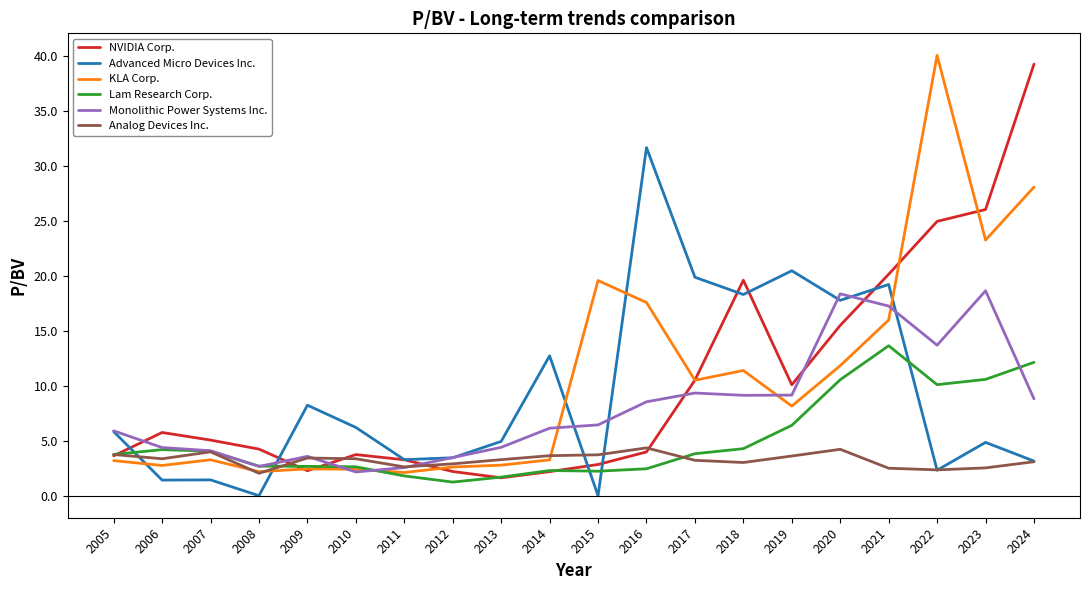

What is the difference between the highest and lowest values at 2007?

3.6